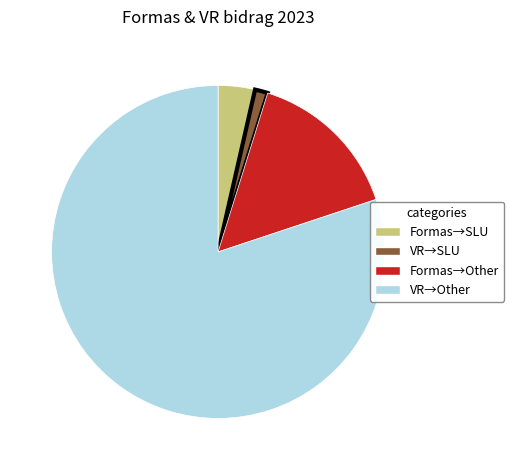

Does any single category account for the majority?

Yes